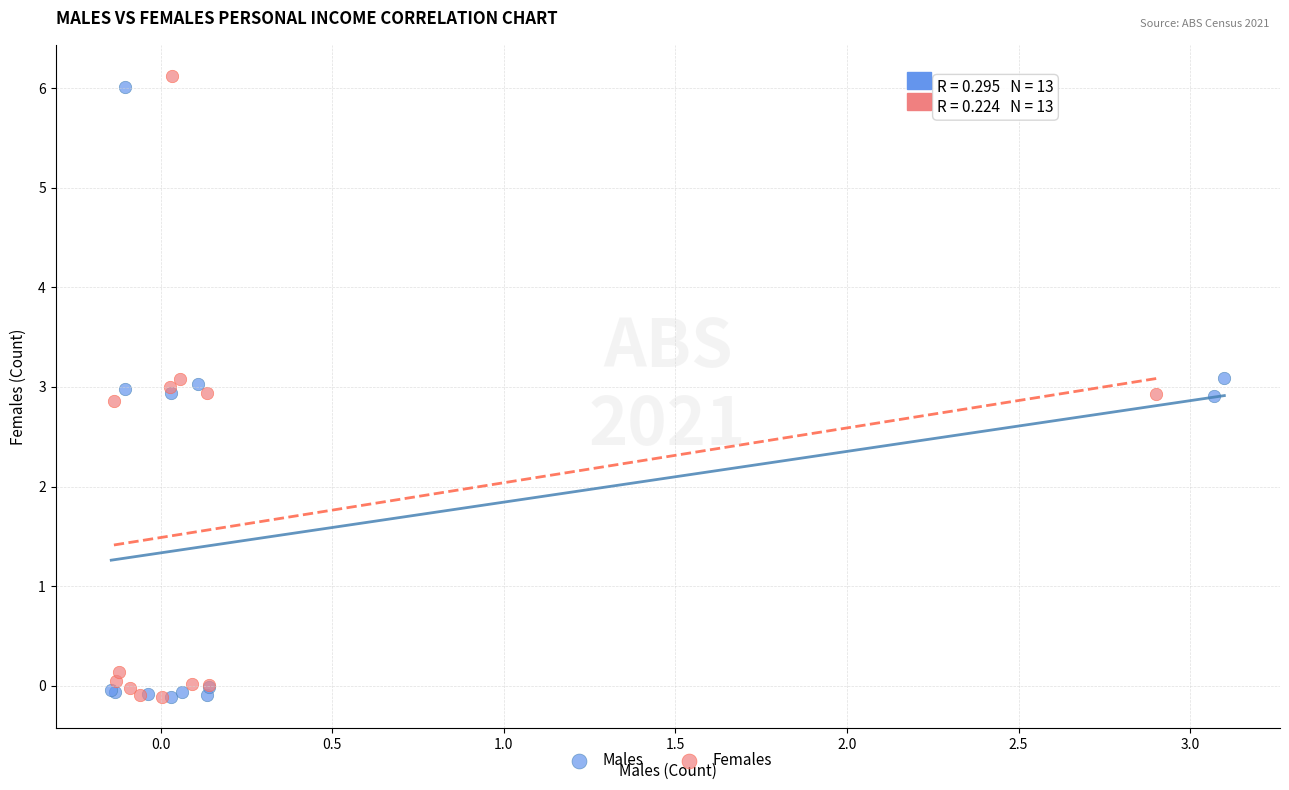

Which series has the largest Y range (max minus min)?

Females